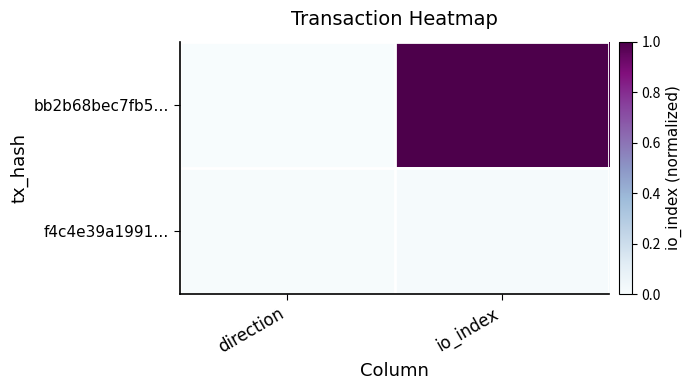

What is the total value across all series at io_index?

1.0